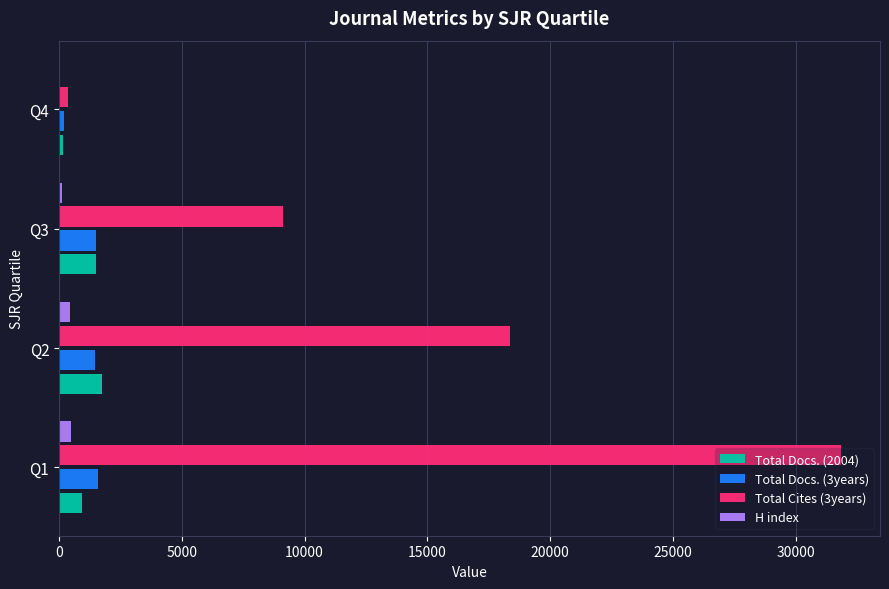

What is the maximum value for H index?

486